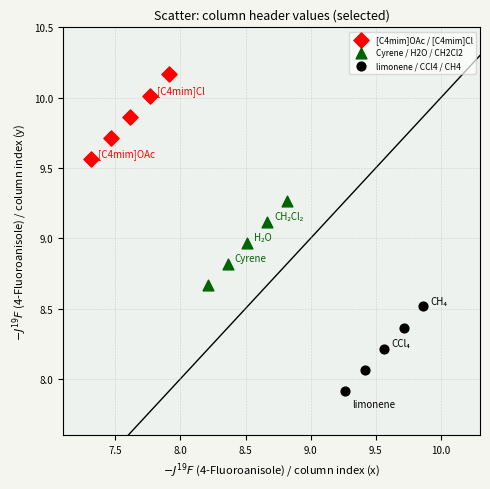

Which series contains the lowest Y value?

limonene / CCl4 / CH4